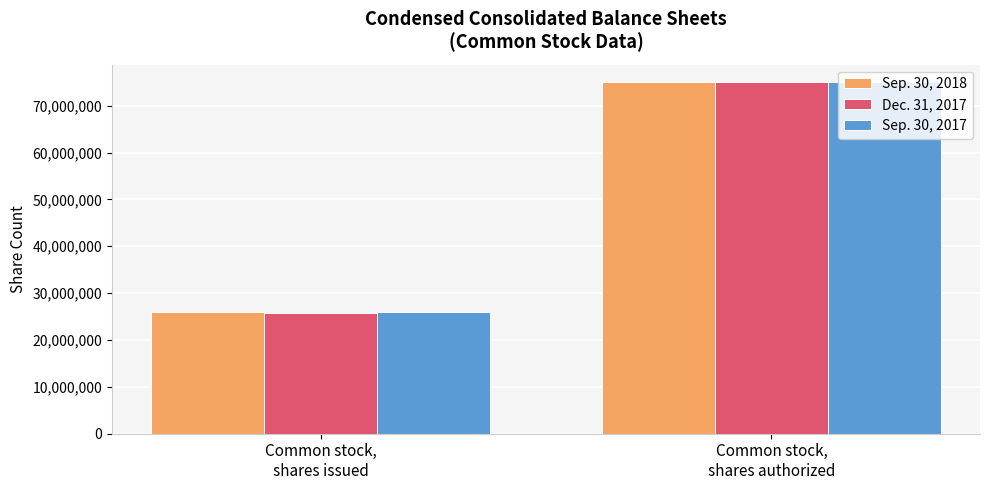

Which series has the widest spread of values?

Dec. 31, 2017